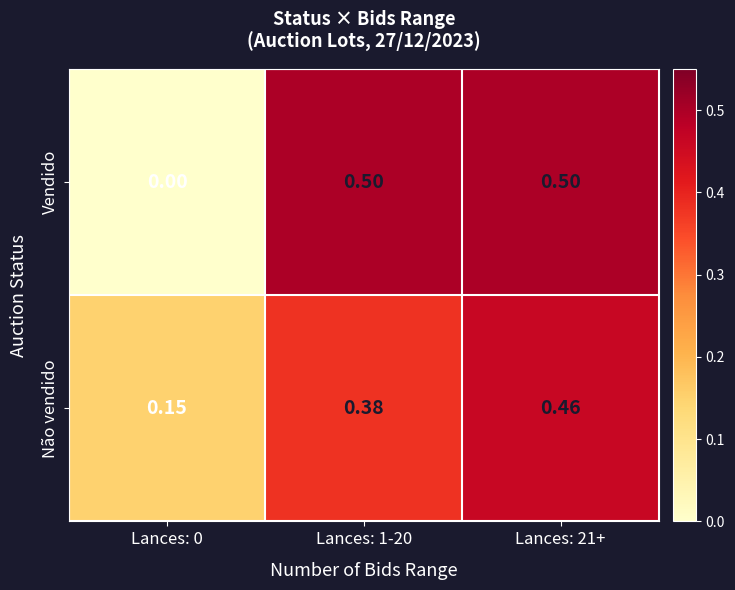

At Lances: 21+, list the series in order from largest to smallest.

Vendido, Não vendido